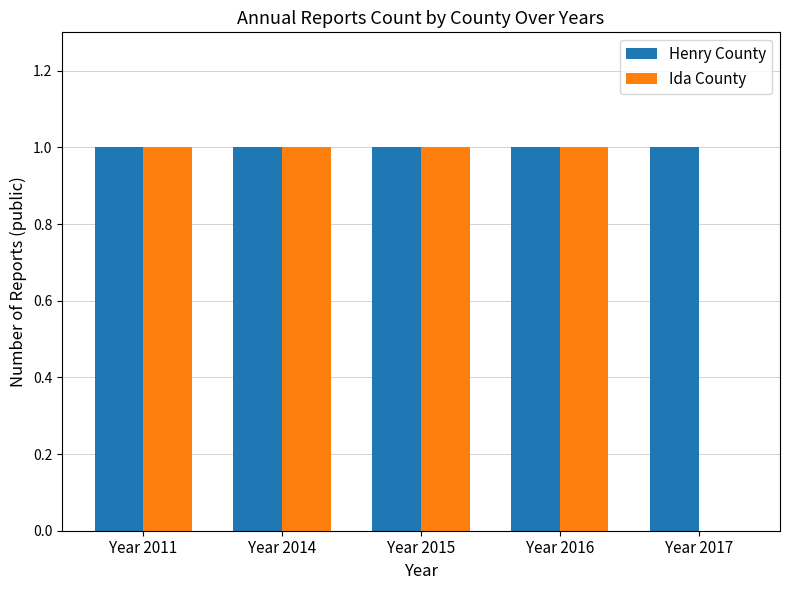

What is the sum of all Ida County values?

4